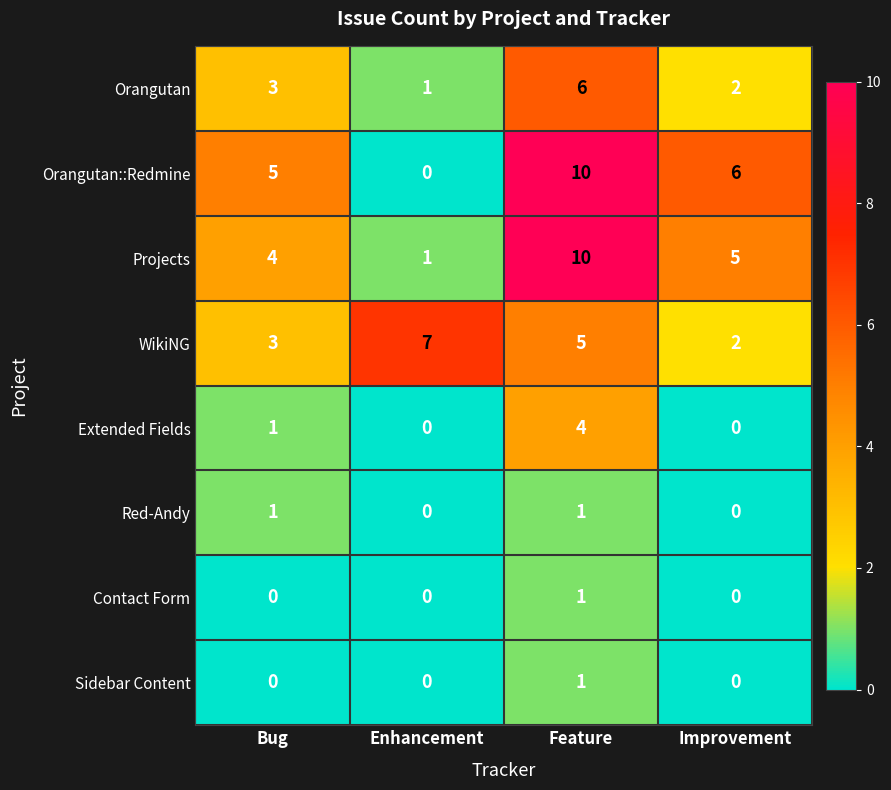

Which series has the widest spread of values?

Orangutan::Redmine